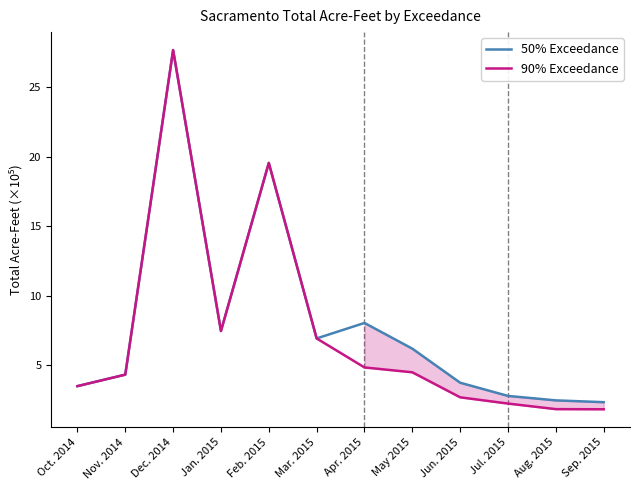

What is the sum of the 50% Exceedance values at Apr. 2015 and Jul. 2015?

10.9